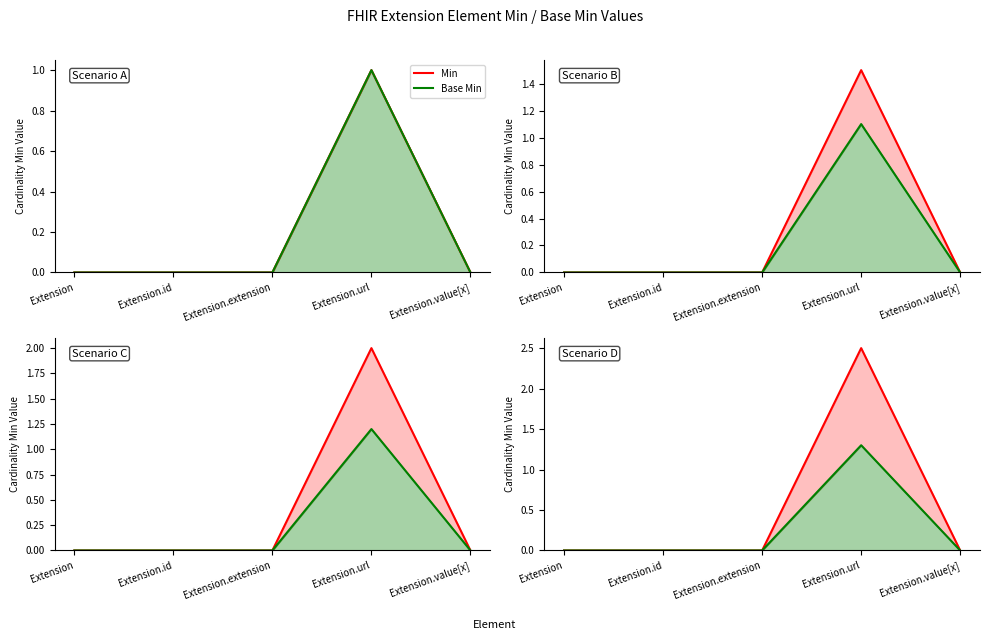

Which has a higher value, Extension.extension or Extension.url?

Extension.url